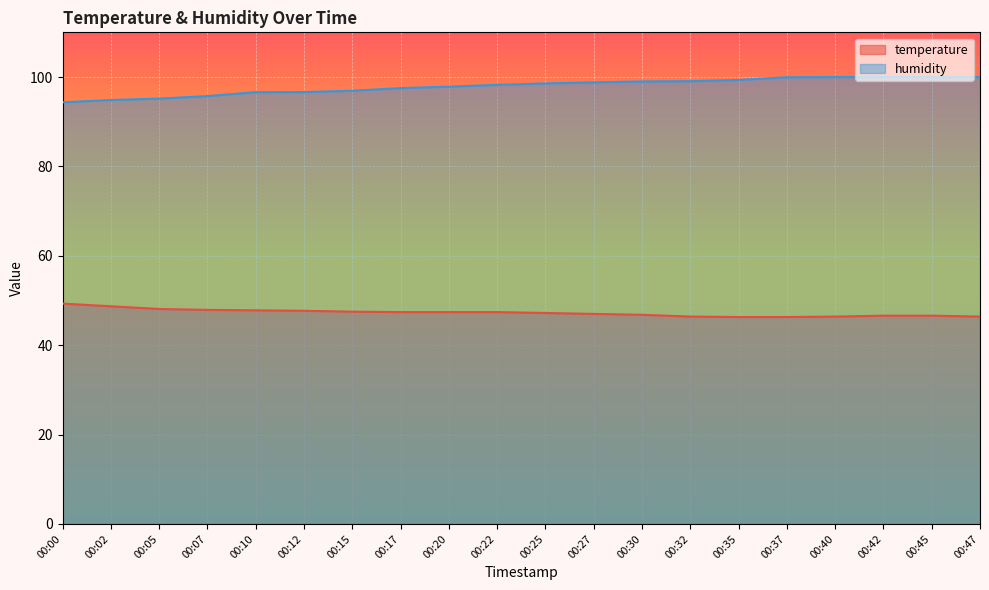

What are all the series names shown in the legend?

temperature, humidity